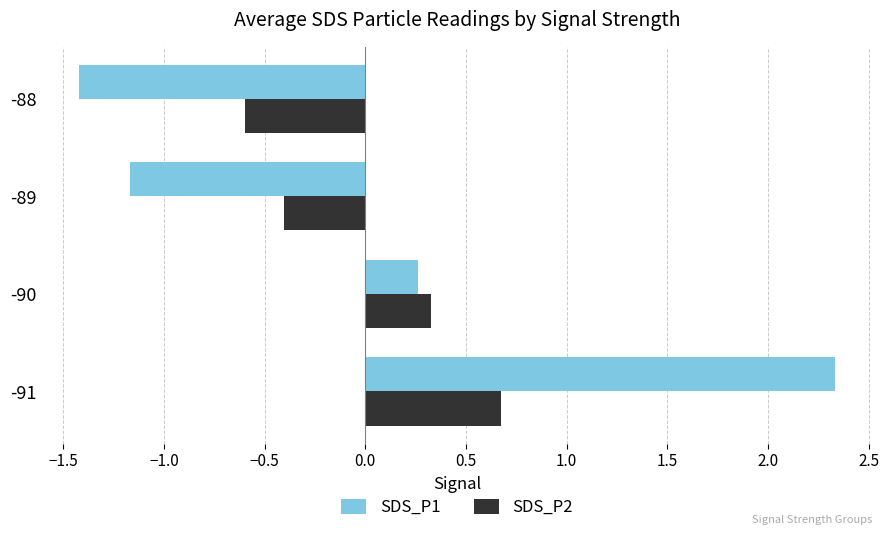

What is the maximum value for SDS_P2?

0.7